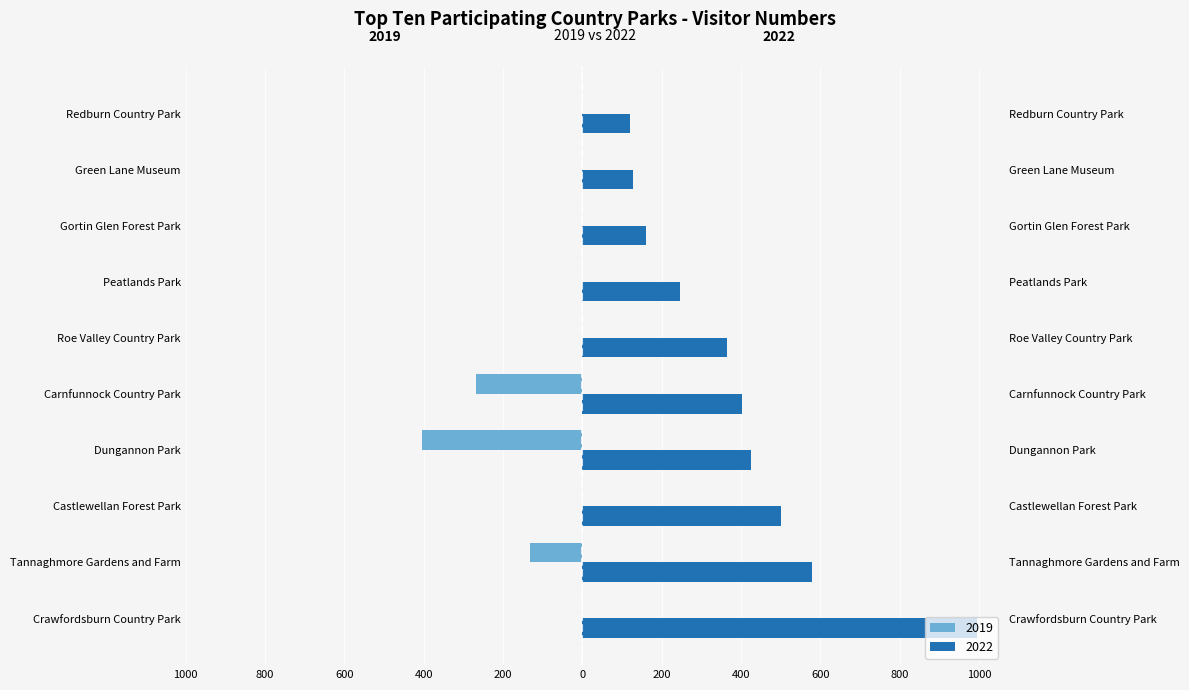

Reading left to right, extract all data points from this chart.

2019: Crawfordsburn Country Park=0	Tannaghmore Gardens and Farm=-131	Castlewellan Forest Park=0	Dungannon Park=-404	Carnfunnock Country Park=-267	Roe Valley Country Park=0	Peatlands Park=0	Gortin Glen Forest Park=0	Green Lane Museum=0	Redburn Country Park=0
2022: Crawfordsburn Country Park=994	Tannaghmore Gardens and Farm=578	Castlewellan Forest Park=500	Dungannon Park=426	Carnfunnock Country Park=402	Roe Valley Country Park=366	Peatlands Park=247	Gortin Glen Forest Park=160	Green Lane Museum=127	Redburn Country Park=119